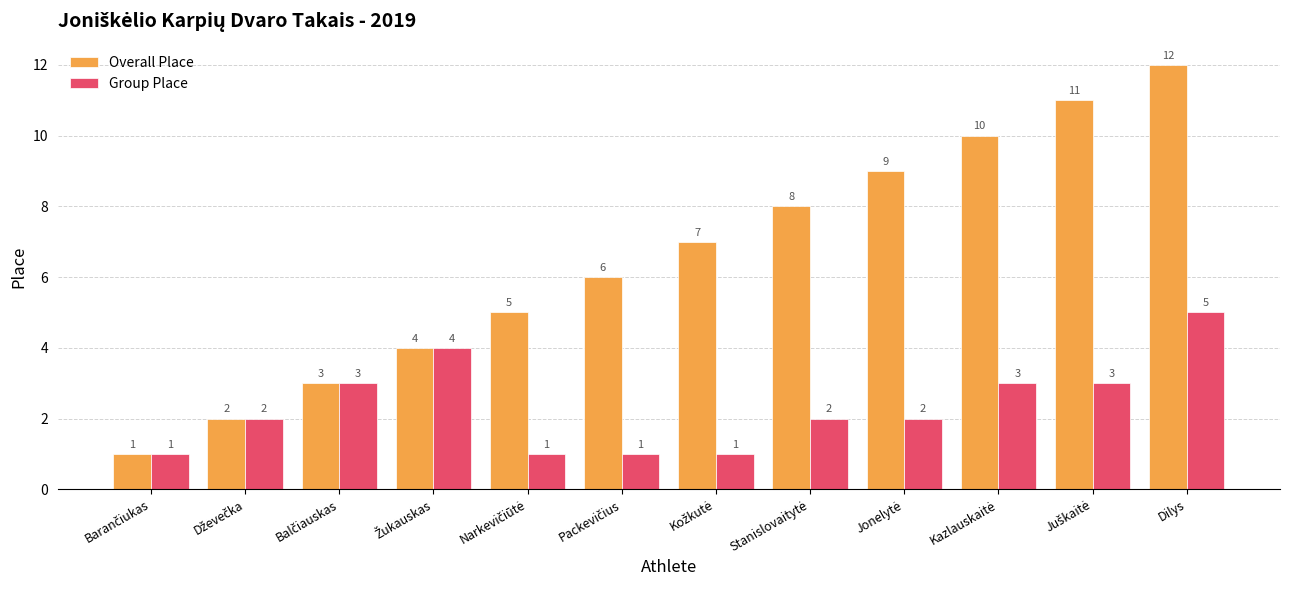

Which category has the highest value in the Group Place series?

Dilys